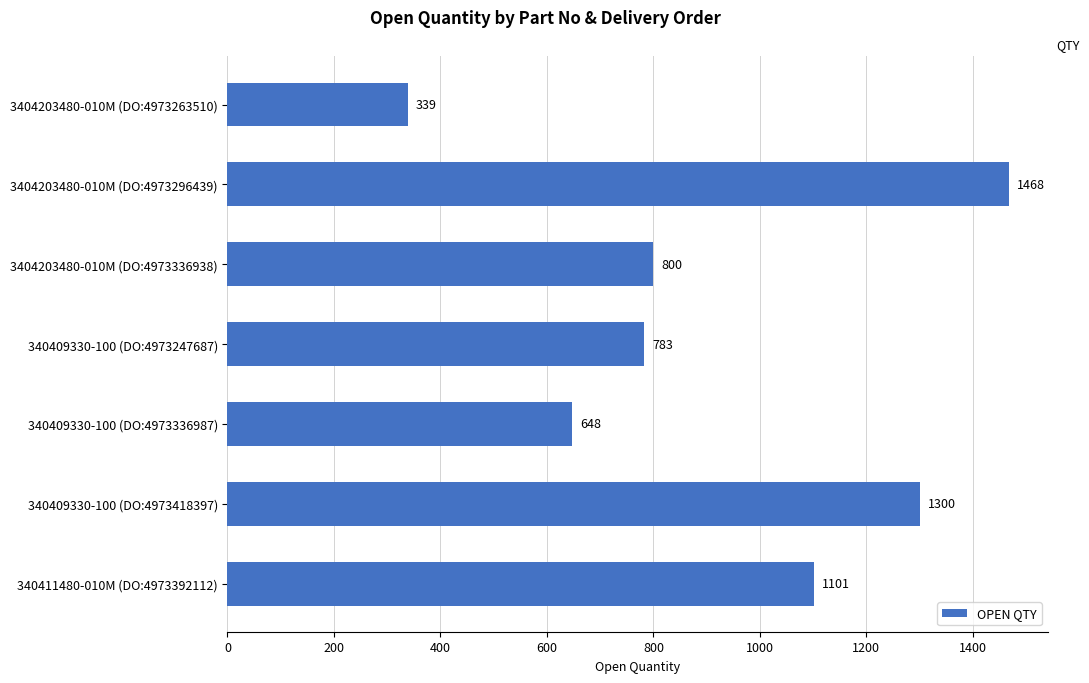

List the labels in order of value, largest first.

3404203480-010M (DO:4973296439), 340409330-100 (DO:4973418397), 340411480-010M (DO:4973392112), 3404203480-010M (DO:4973336938), 340409330-100 (DO:4973247687), 340409330-100 (DO:4973336987), 3404203480-010M (DO:4973263510)